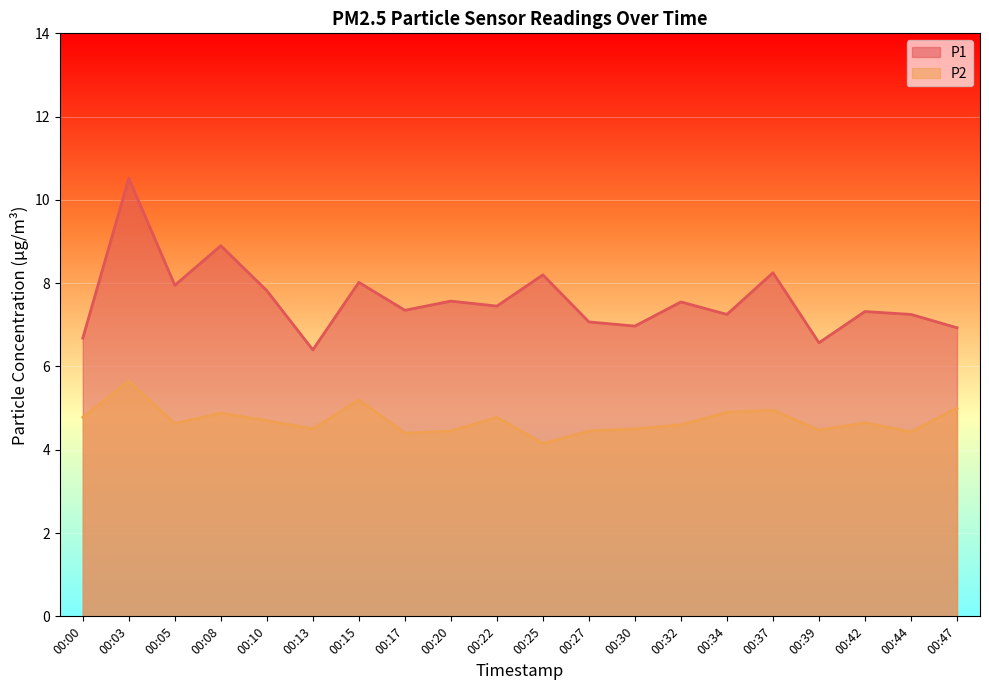

What is the smallest value displayed?

4.2